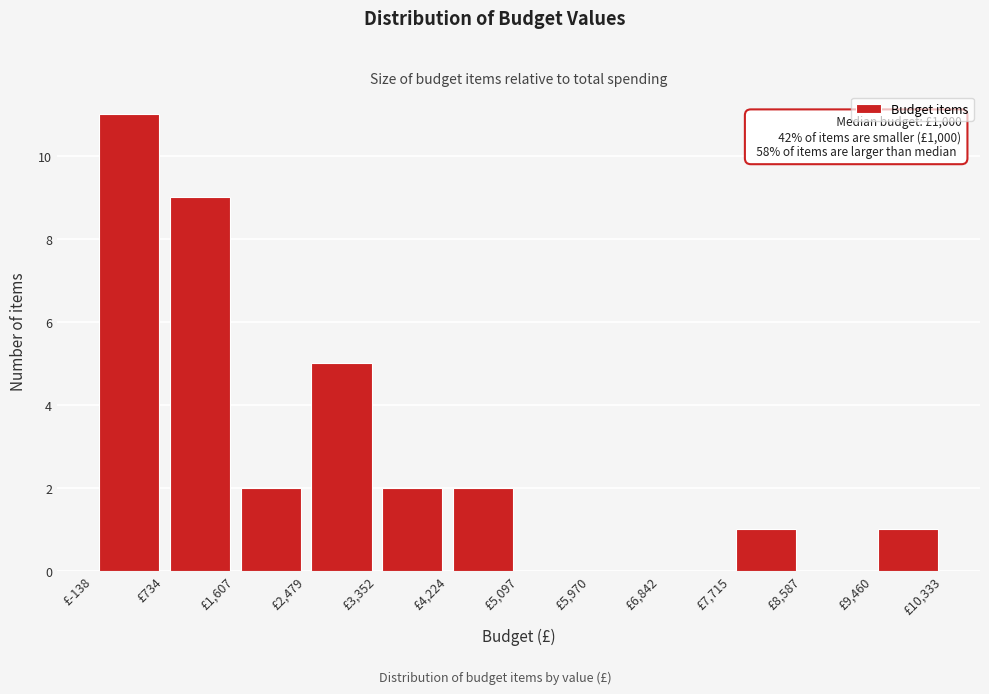

Which range on the x-axis has the tallest bar?

-100 to 700